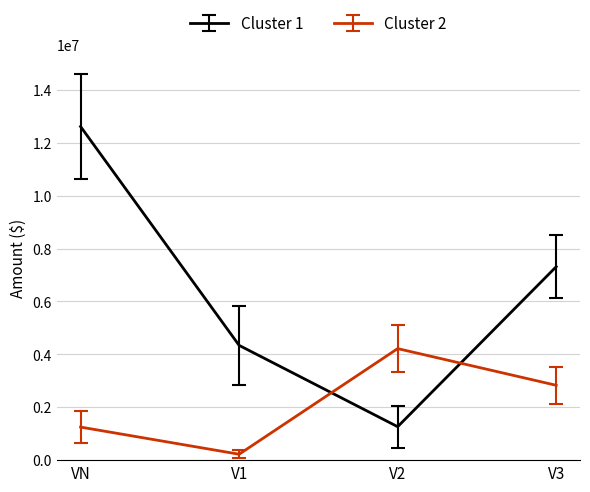

What is the sum of all Cluster 2 values?

8520336